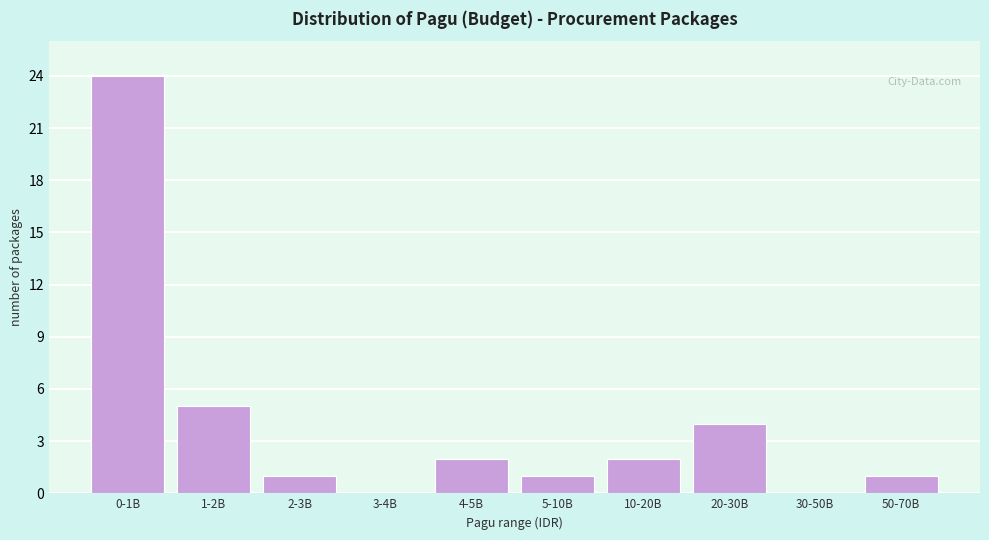

Reading left to right, list all the values displayed in this chart.

0-1B=24	1-2B=5	2-3B=1	3-4B=0	4-5B=2	5-10B=1	10-20B=2	20-30B=4	30-50B=0	50-70B=1